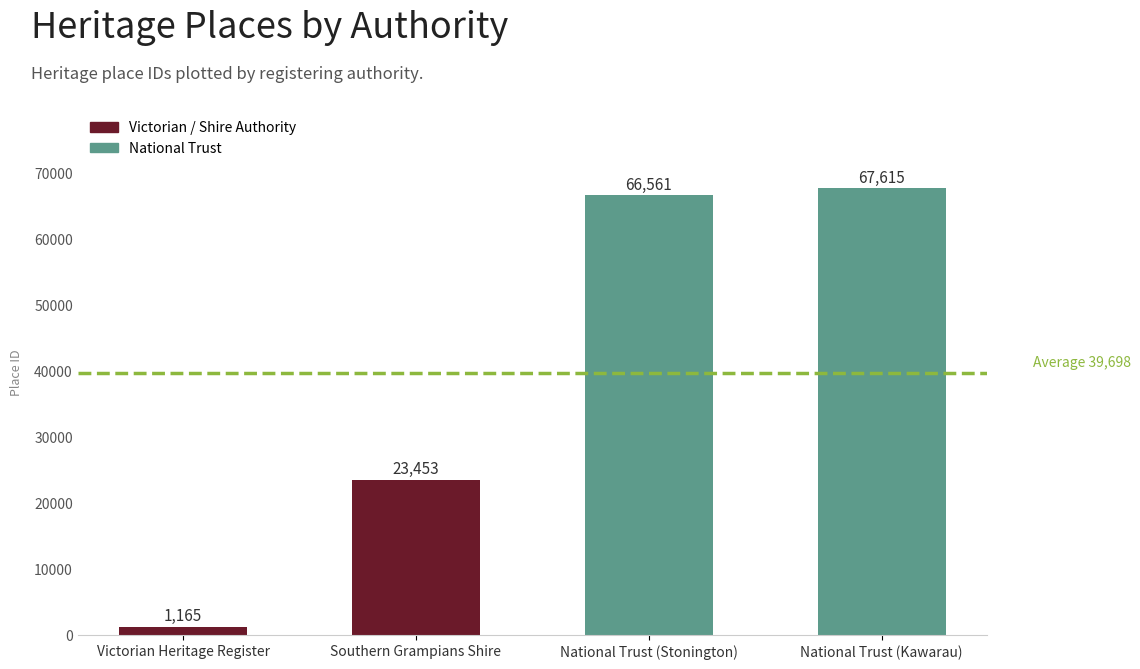

How many distinct data groups are displayed?

1